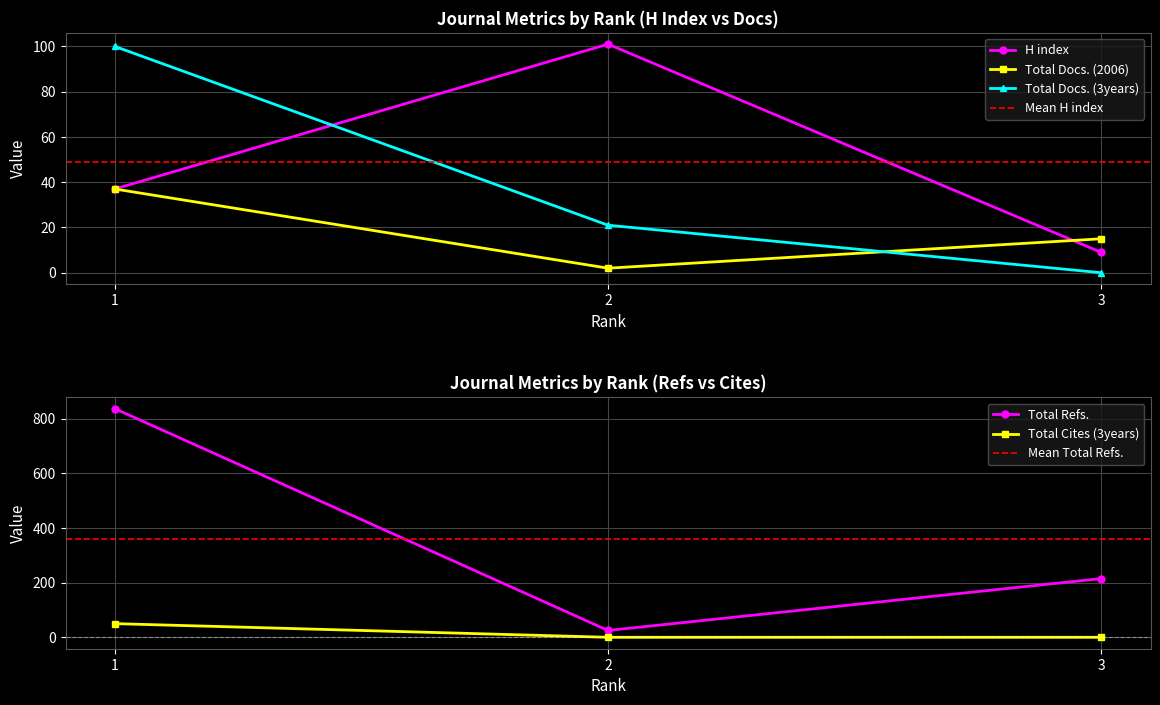

At which label does Total Docs. (2006) reach its peak?

1